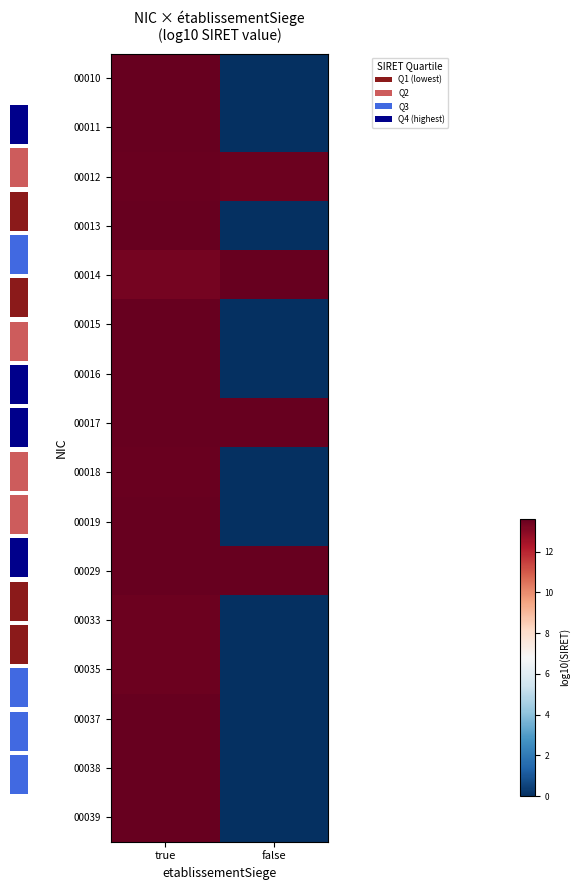

True or false: 00014 has a value of 19.1 at false.

False